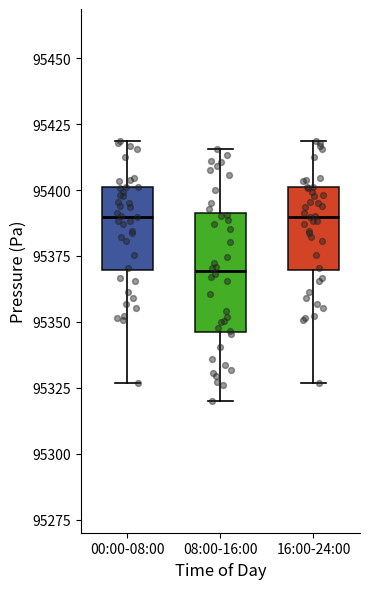

Reading left to right, read every box against the y-axis: the position of its median line, the range the box covers, and the ends of its whiskers. The values are not printed on the chart, so give them approximately, as read against the axis.

00:00-08:00: median 95390, box 95370 to 95400, whiskers 95325 to 95420
08:00-16:00: median 95370, box 95345 to 95390, whiskers 95320 to 95415
16:00-24:00: median 95390, box 95370 to 95400, whiskers 95325 to 95420